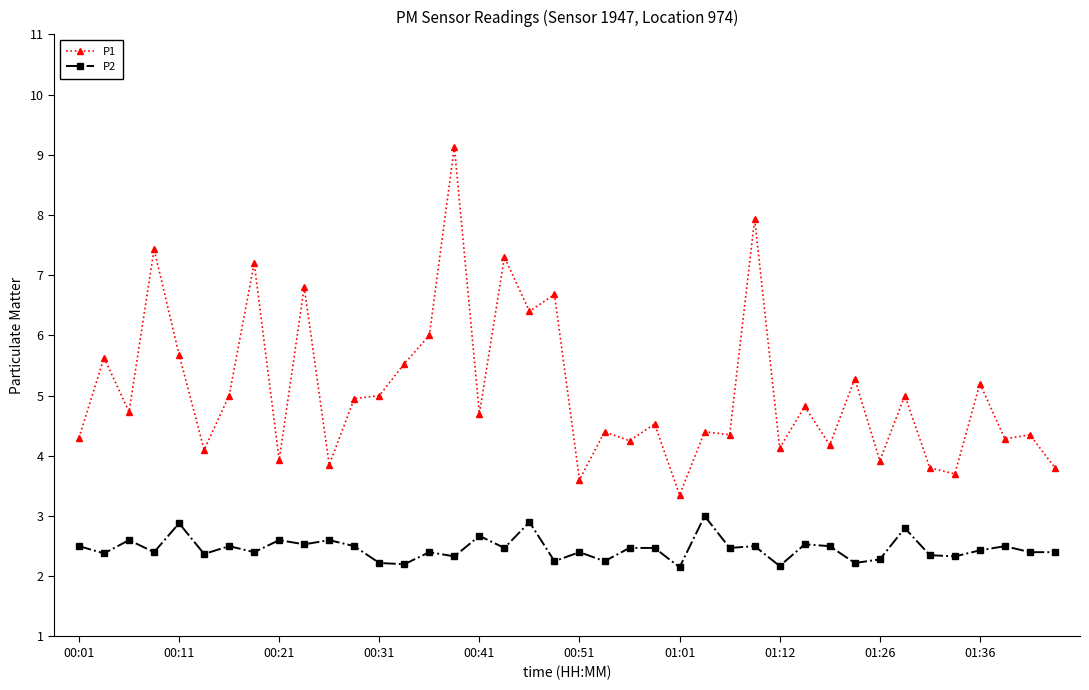

Which series has the widest spread of values?

P1